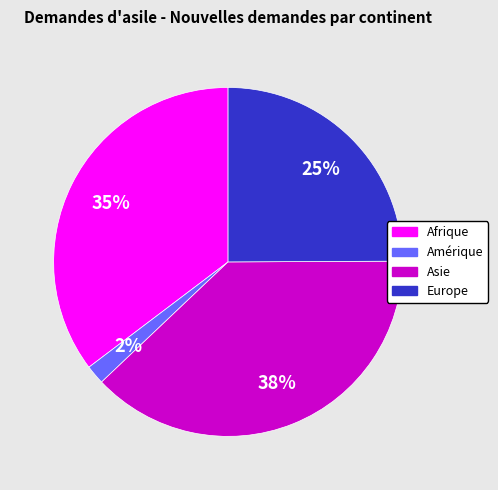

Between Europe and Afrique, which is larger?

Afrique